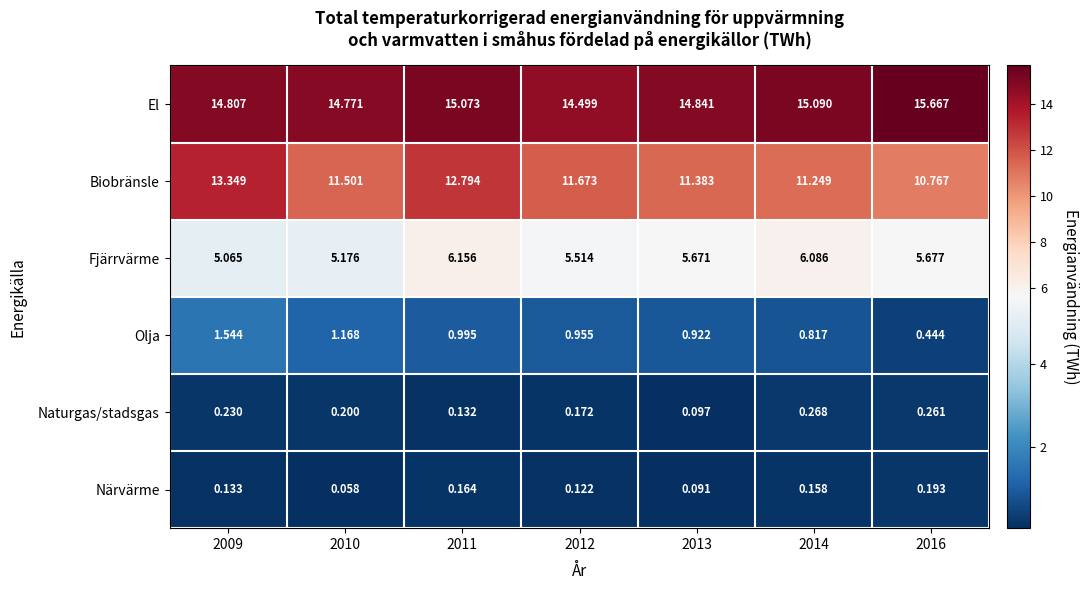

At 2009, list the series in order from largest to smallest.

El, Biobränsle, Fjärrvärme, Olja, Naturgas/stadsgas, Närvärme